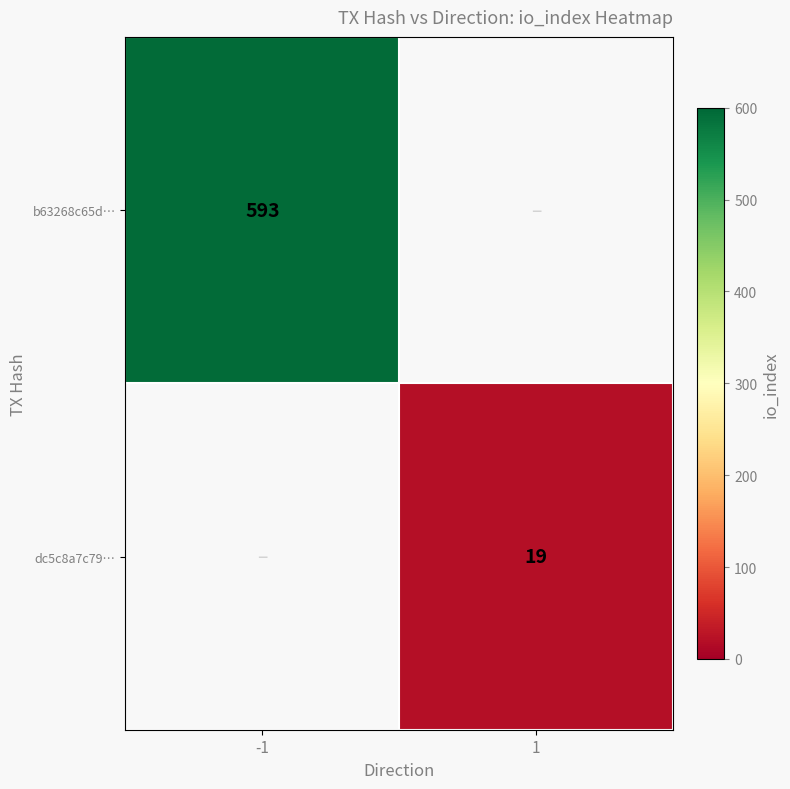

The value of dc5c8a7c79… at 1 is 25. True or false?

False